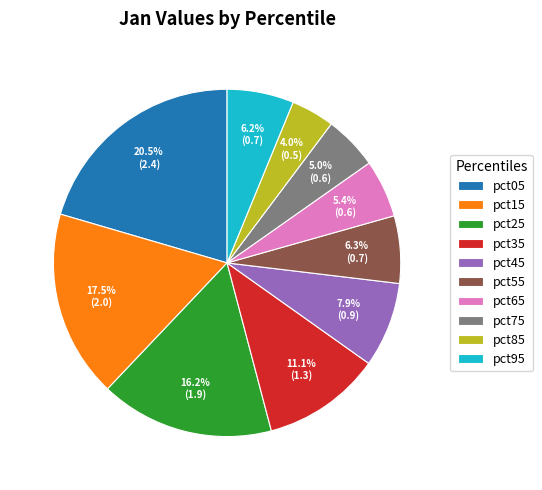

Do pct55 and pct85 together represent more than half of the pie?

No